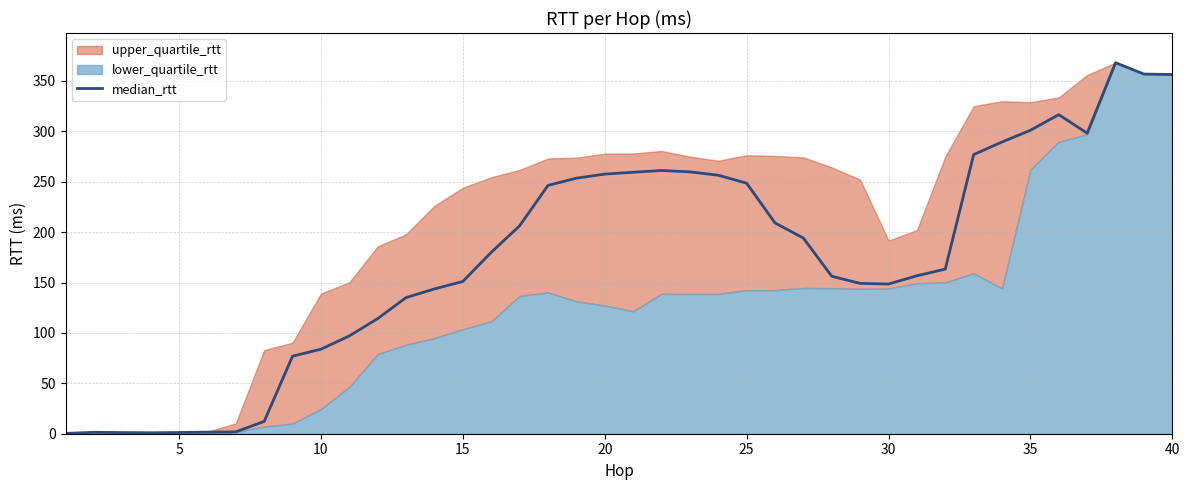

What is the maximum value for median_rtt?

368.1